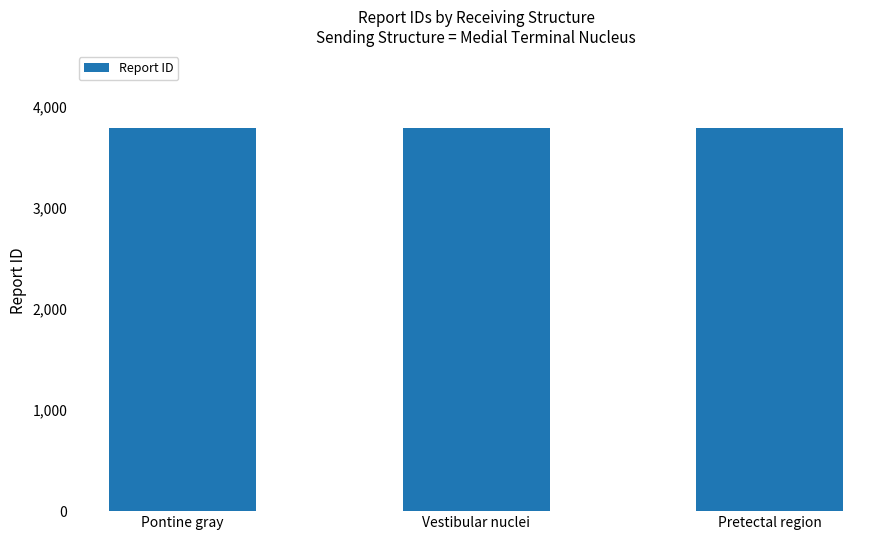

What is the average value?

3797